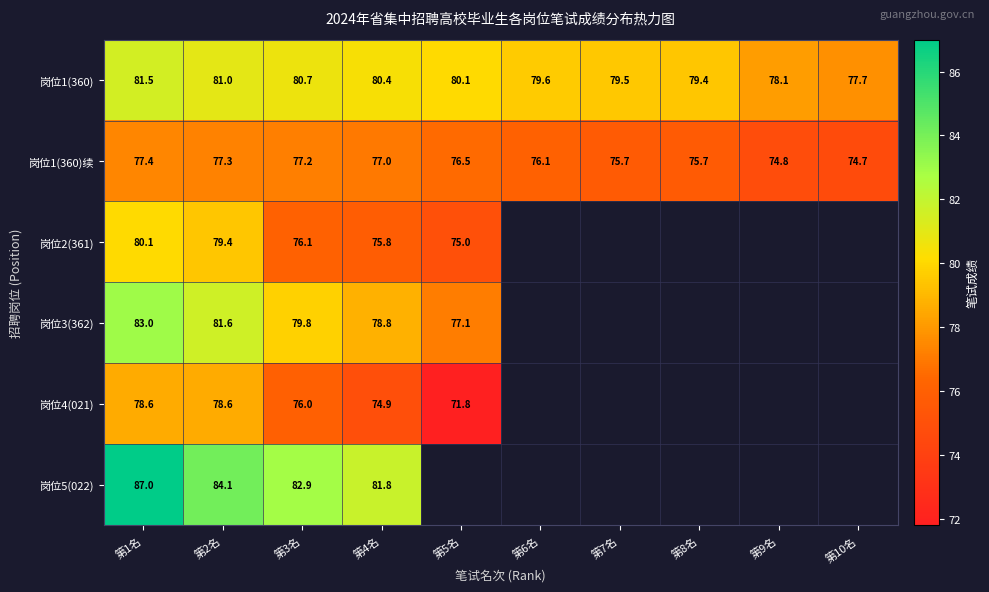

The value of 岗位1(360) at 第4名 is 23.1. True or false?

False